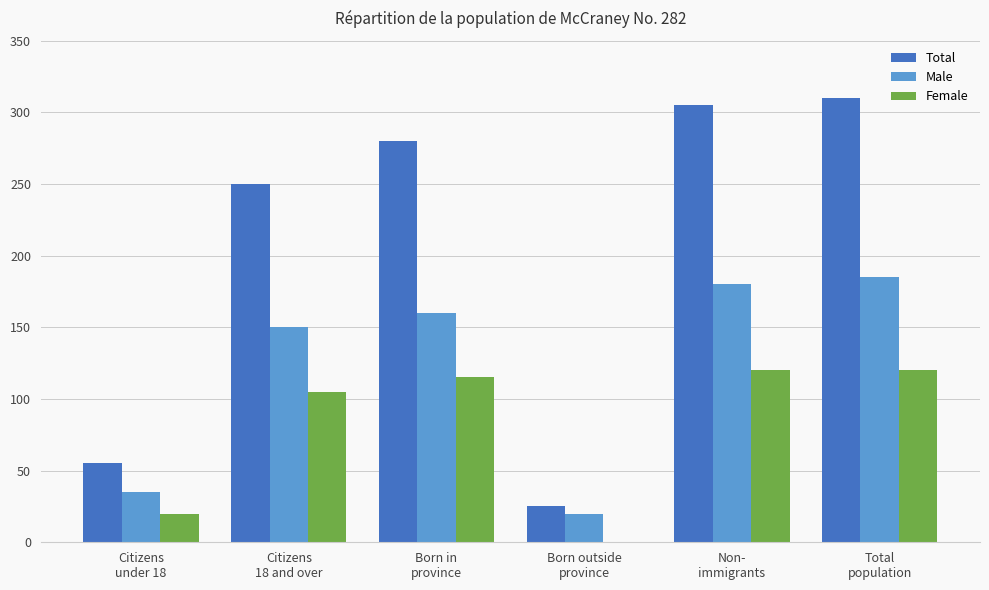

How many values in Female are above zero?

5